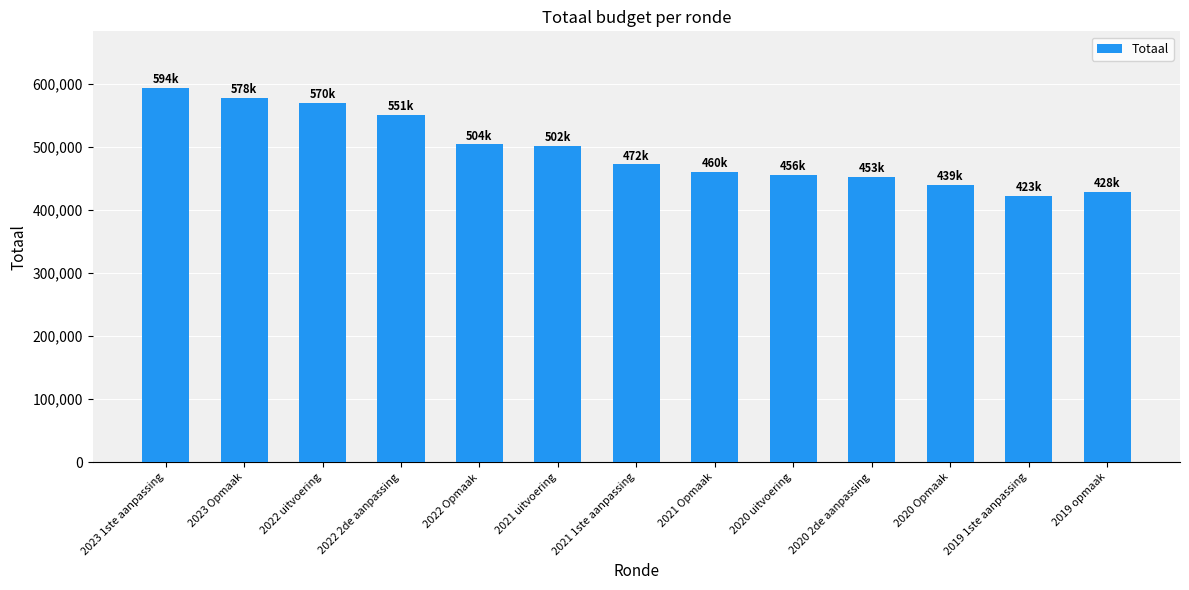

How many bars are there in total?

13